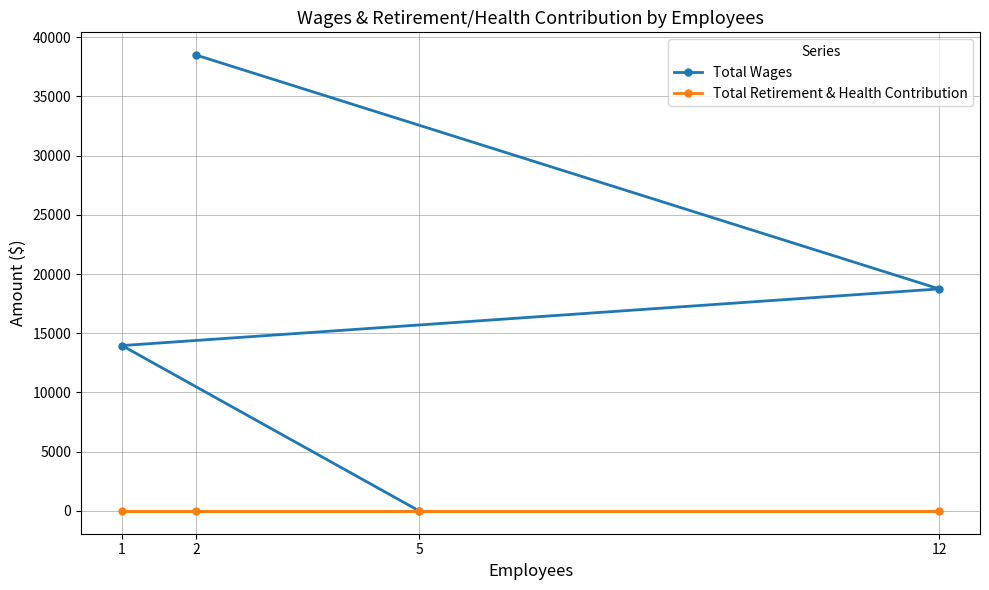

True or false: Total Wages and Total Retirement & Health Contribution intersect in this chart.

False